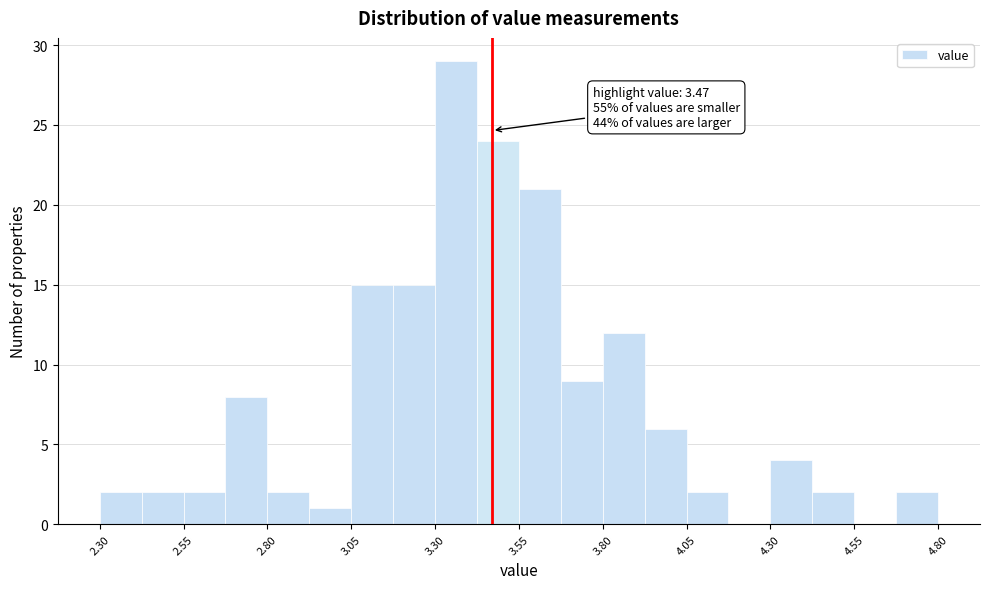

Read against the x-axis, roughly where is the centre of the tallest bar?

3.35